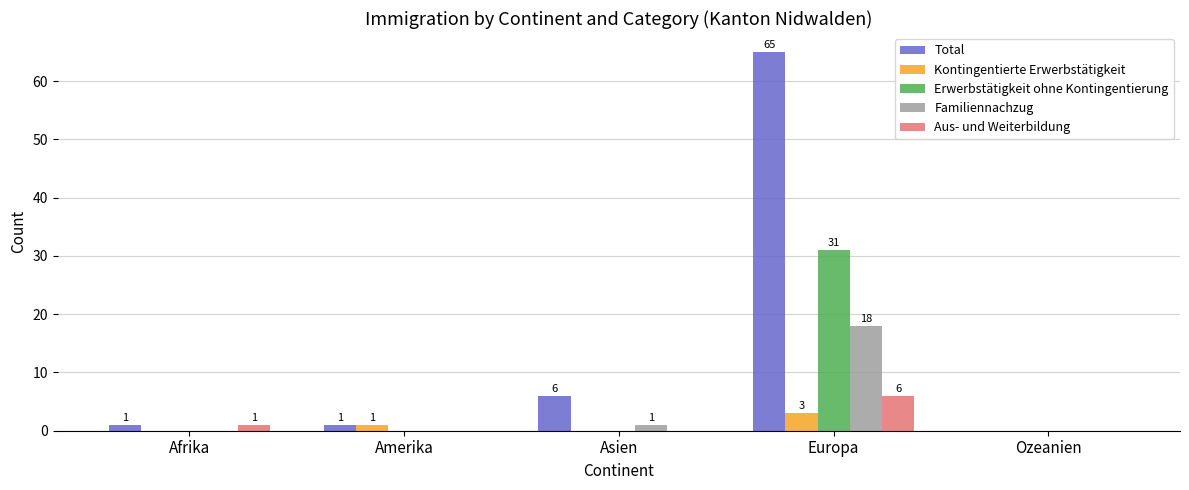

Which label corresponds to the largest value in the chart?

Europa